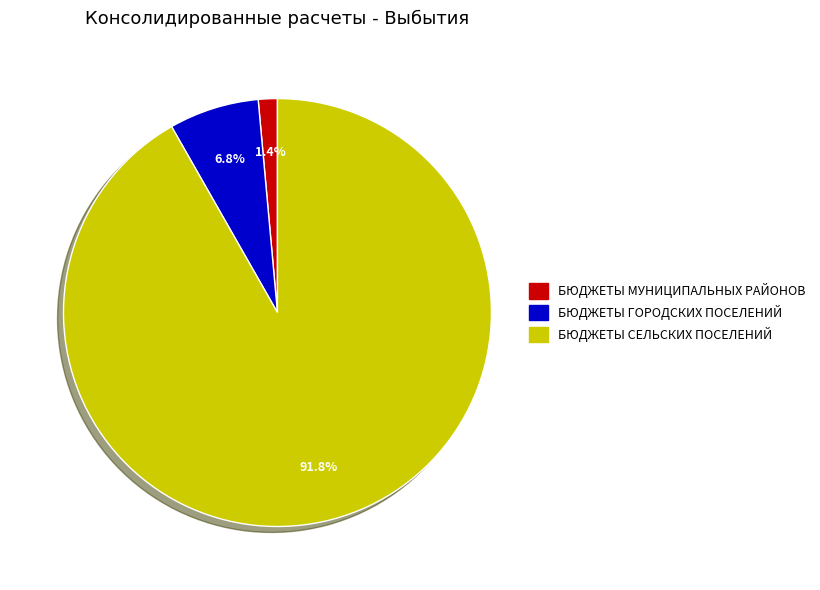

Does any single category account for the majority?

Yes